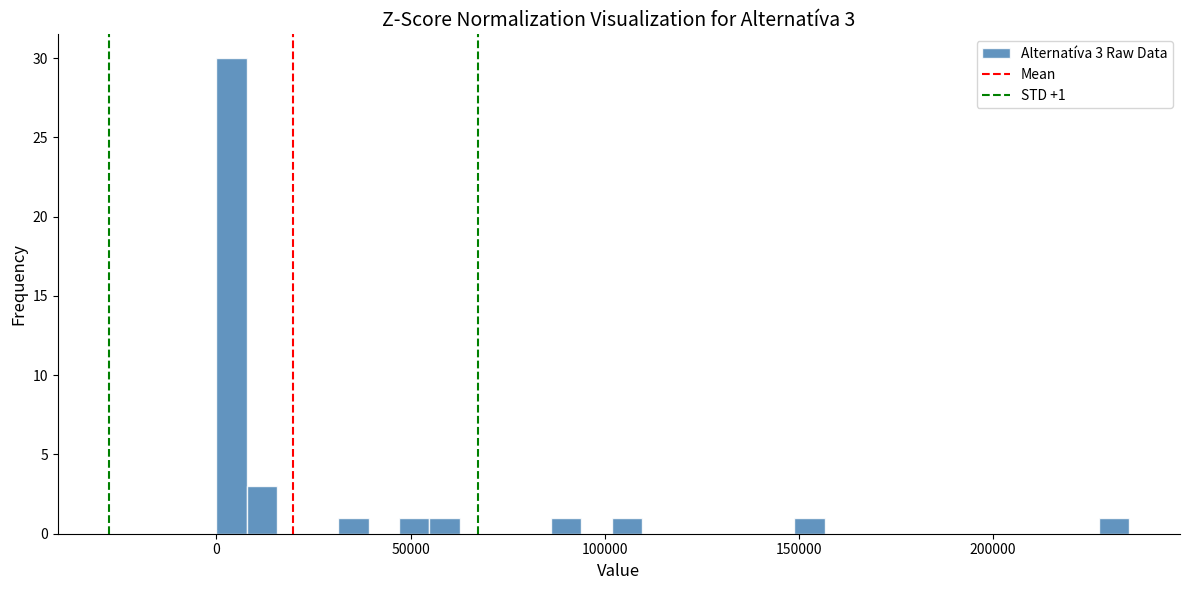

Read against the x-axis, roughly where is the centre of the tallest bar?

5000